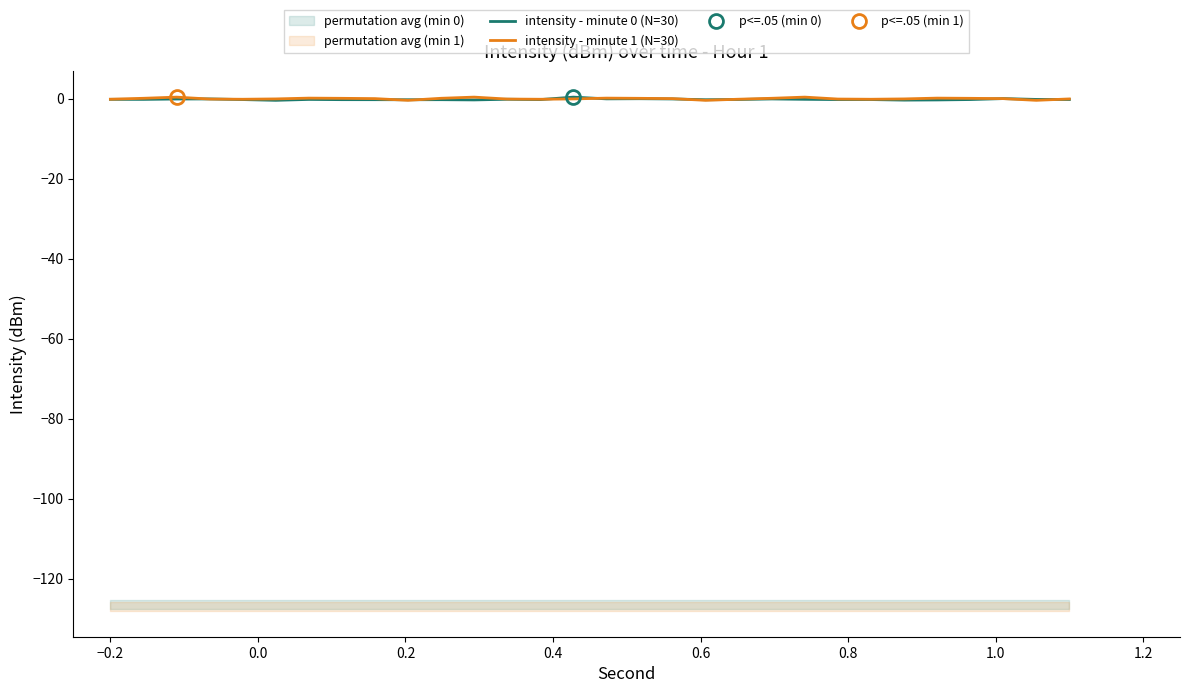

What is the minimum value for intensity - minute 1 (N=30)?

-0.5